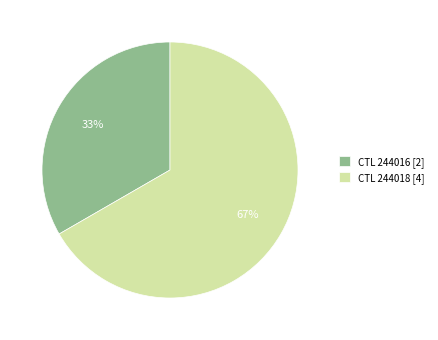

Is it true that CTL 244018 [4] is 61% of the pie?

False